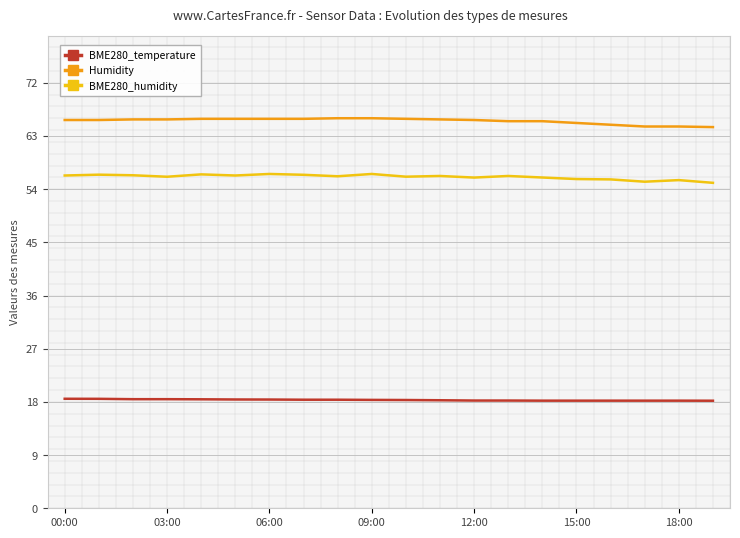

True or false: BME280_humidity has more than 0 points higher than both neighbors.

True